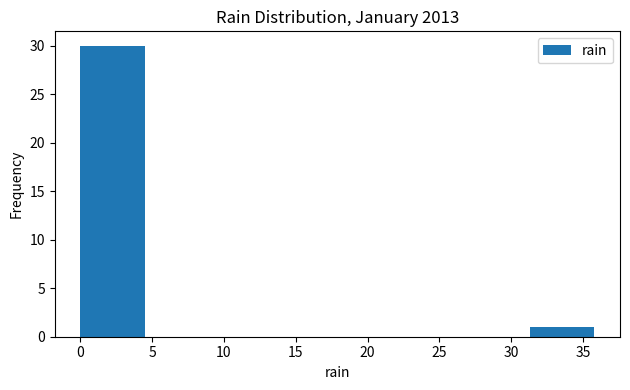

Which range on the x-axis has the tallest bar?

0.0 to 4.5